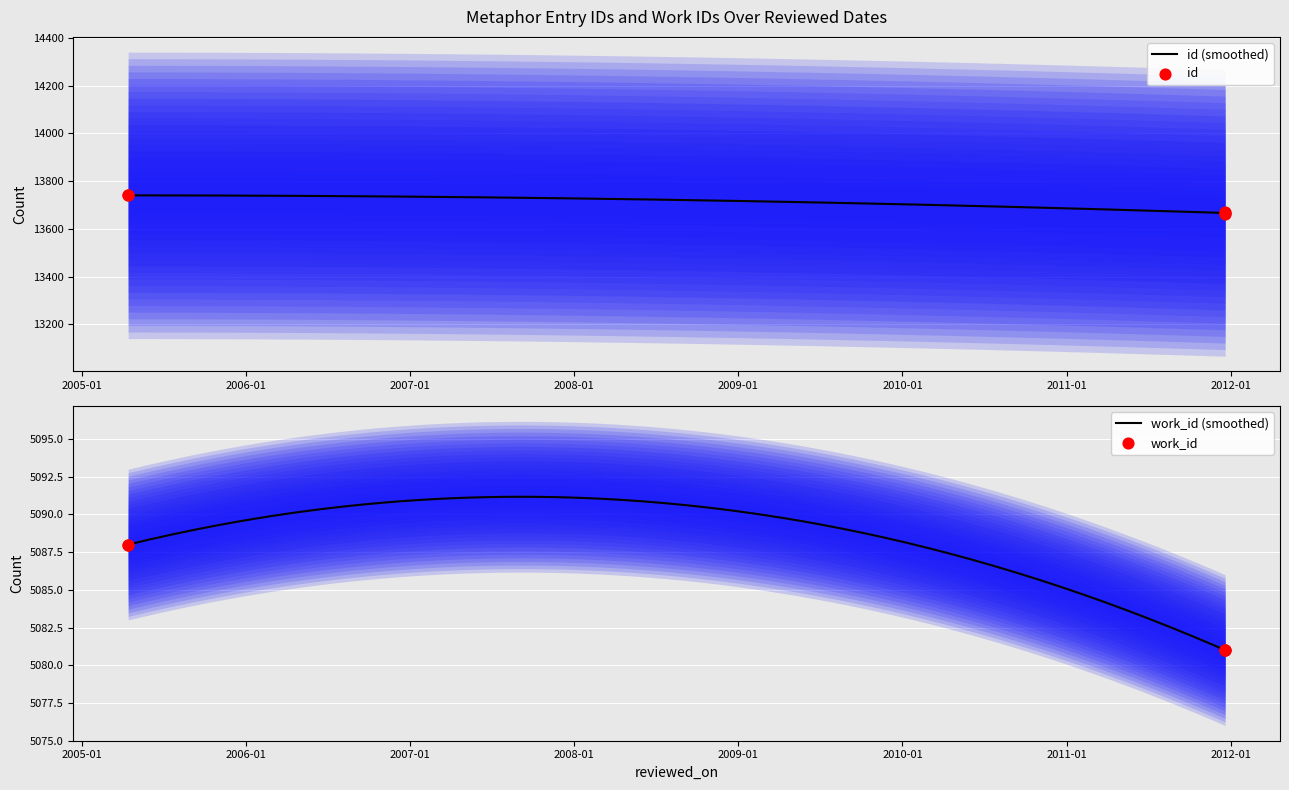

Is the value of work_id at 2011-12-20 greater than the value of id at 2011-12-20?

No